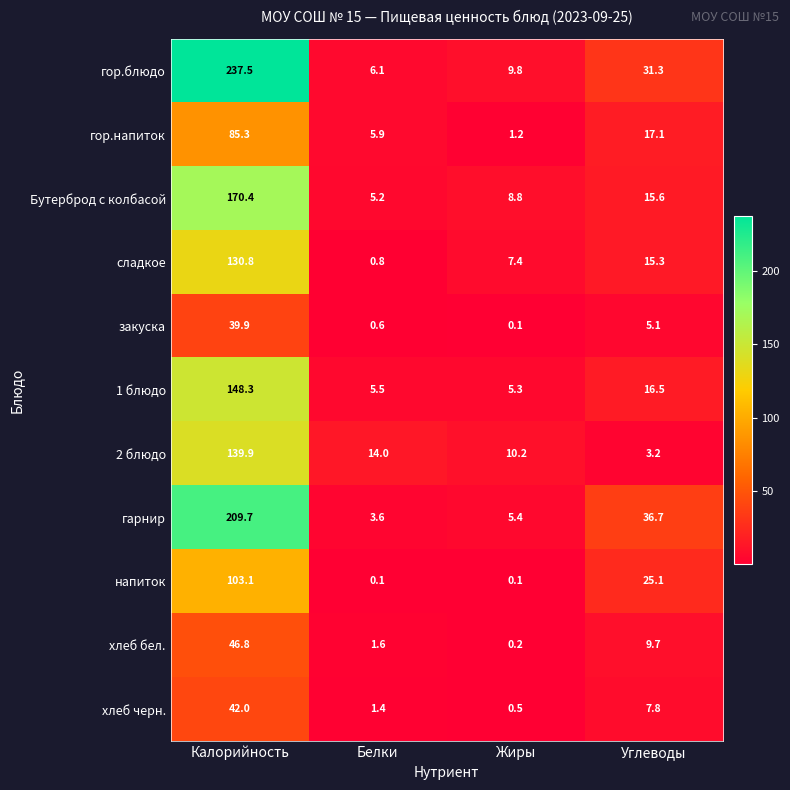

Is it true that гор.блюдо equals 31.3 at Углеводы?

True